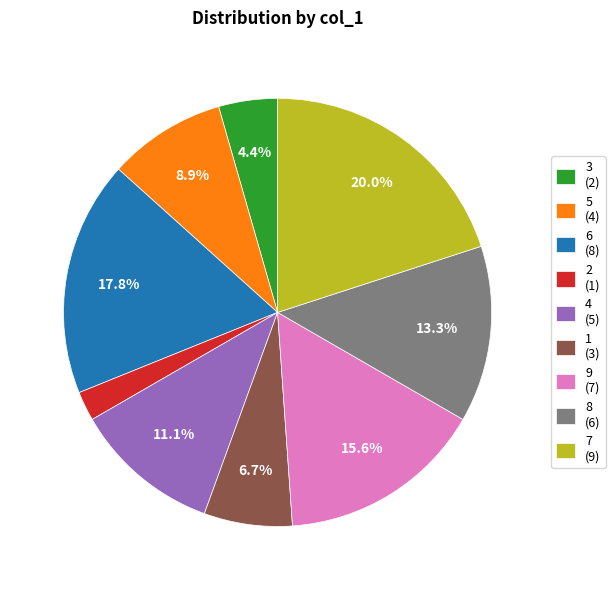

To the nearest percent, what is the average slice percentage?

11%